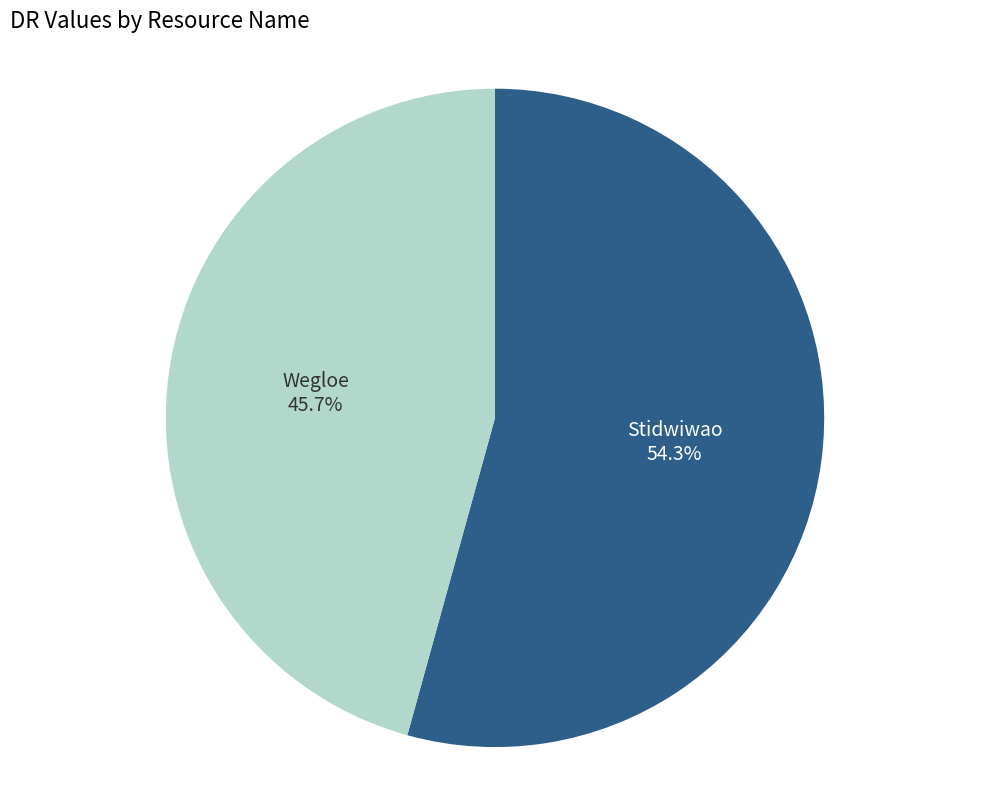

Is there a majority slice in this chart?

Yes